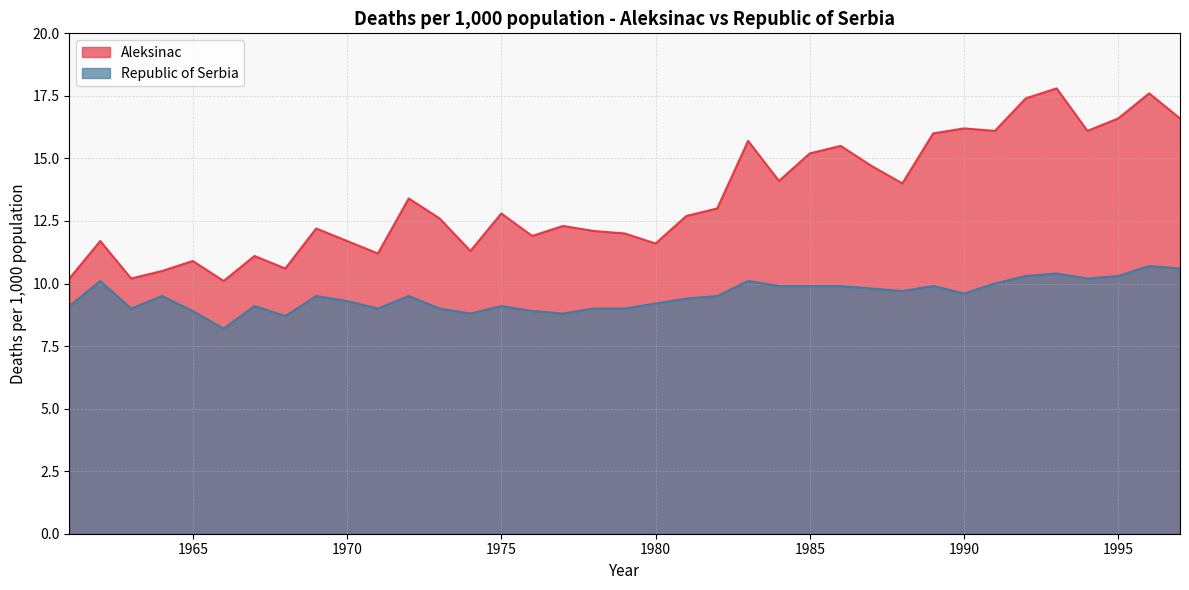

What is the sum of all Republic of Serbia values?

351.9